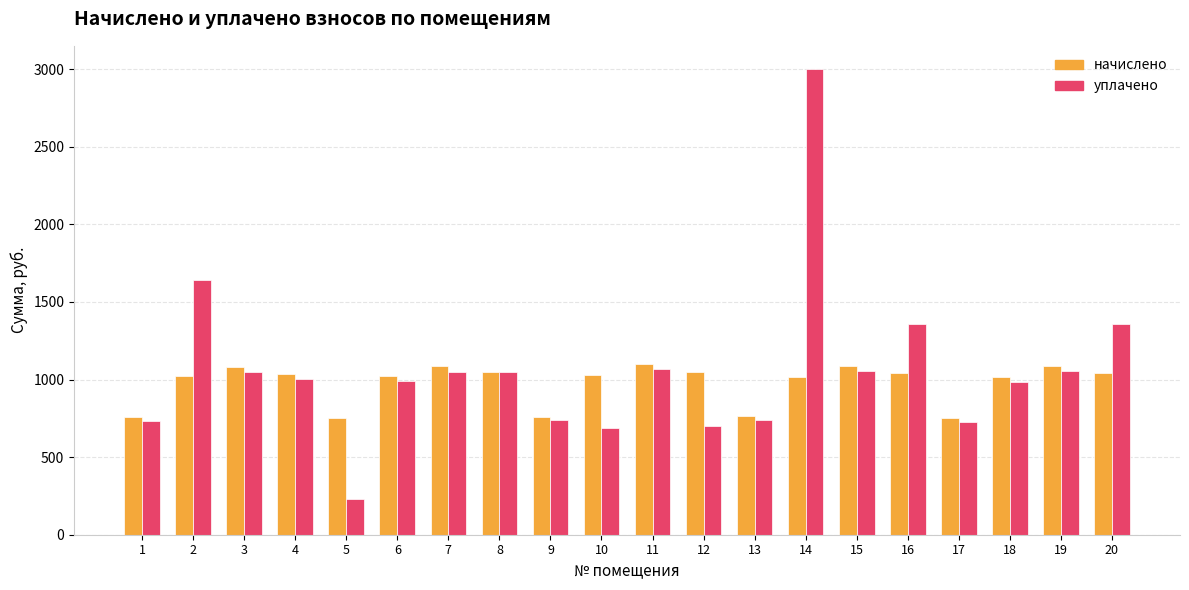

Which series has the largest total across all categories?

уплачено